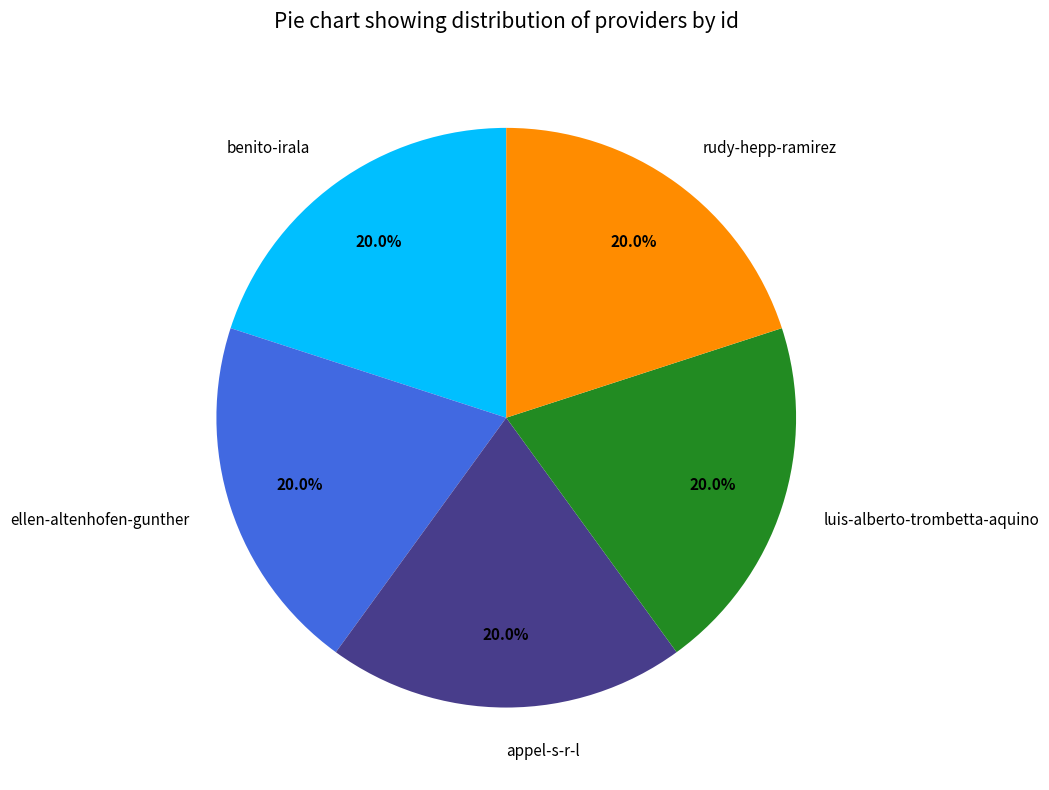

Does benito-irala account for over 50% of the chart?

No